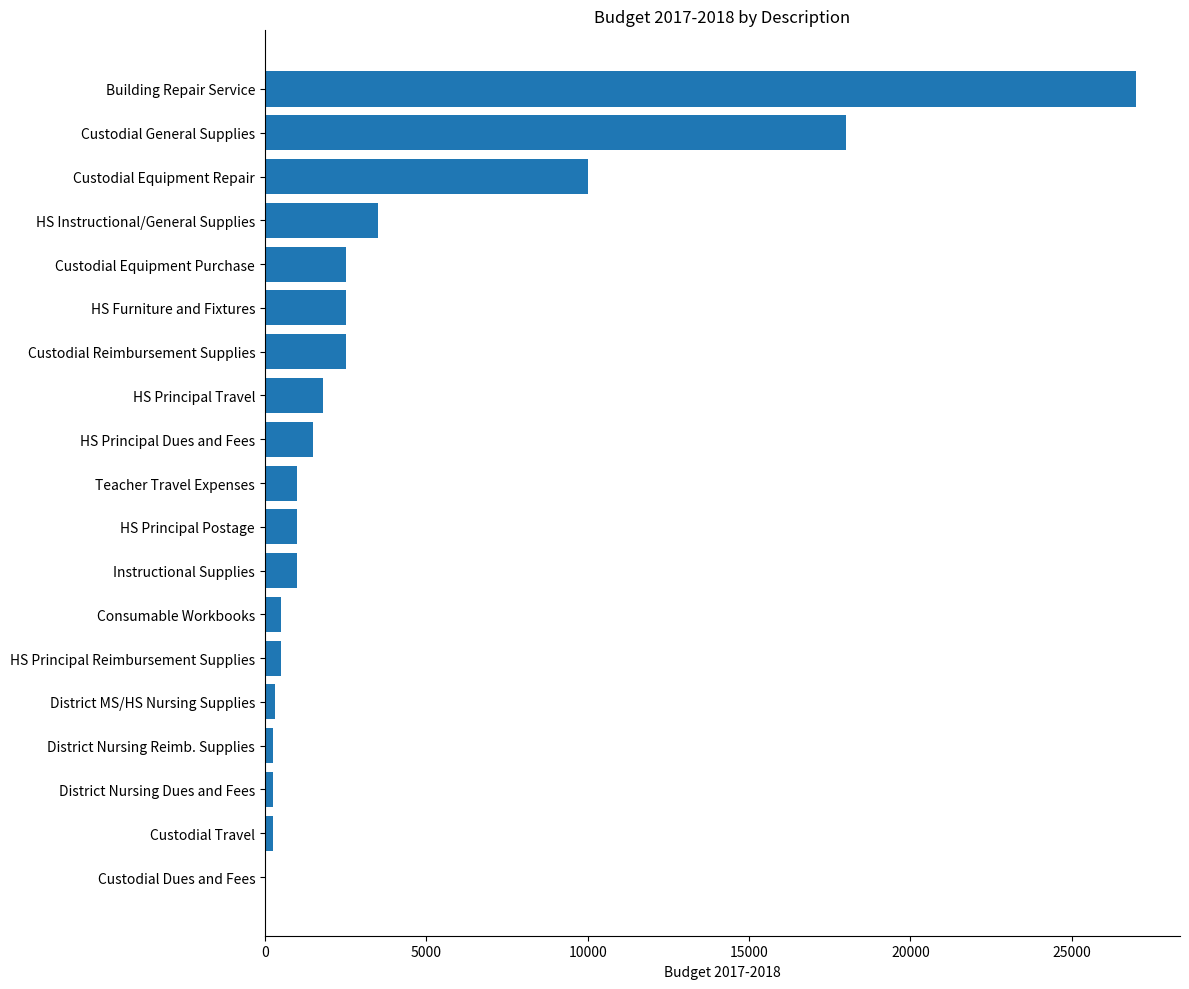

What is the ratio of the value at HS Furniture and Fixtures to the value at Custodial Equipment Purchase?

1.0